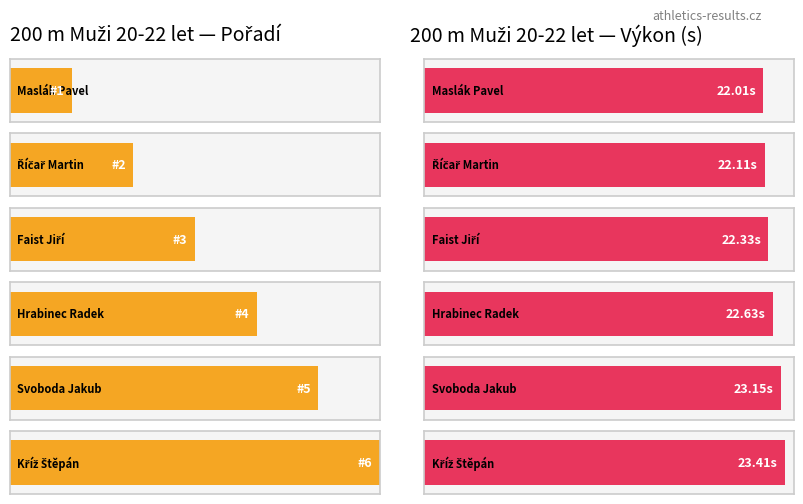

What is the sum of the Pořadí values at Maslák Pavel and Faist Jiří?

4.0